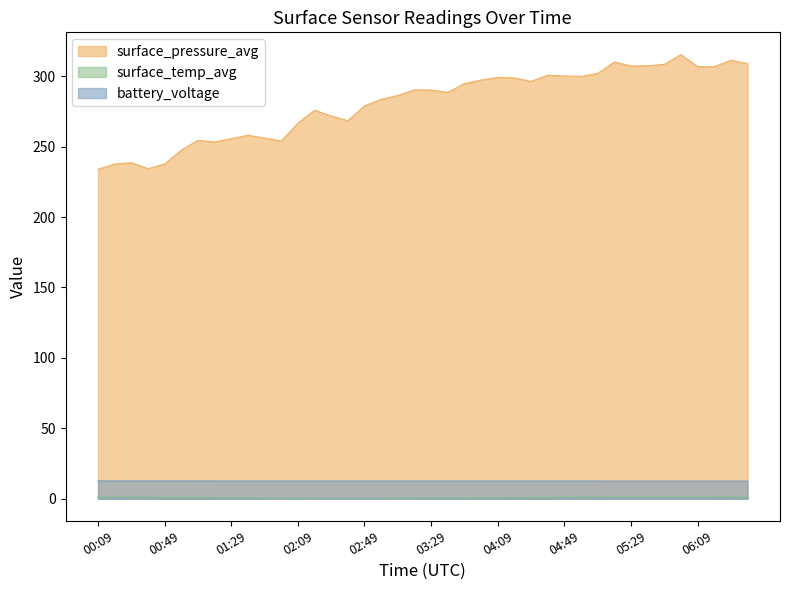

What is the difference between the highest and lowest values at 04:39?

299.7